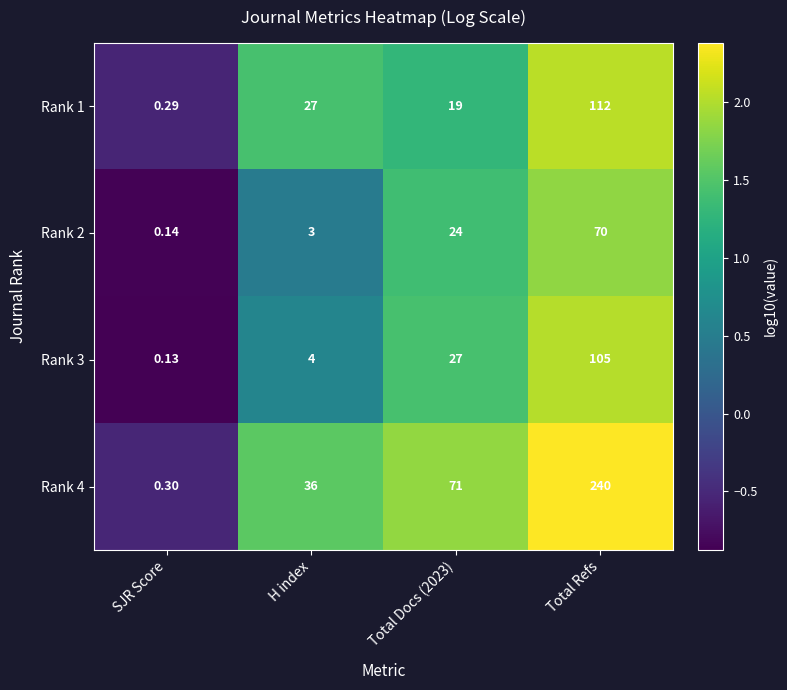

How many data points in Rank 3 are less than 27?

2